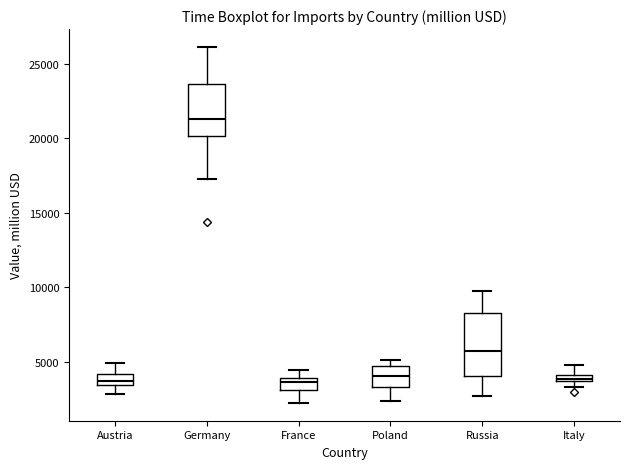

Where is the upper edge of the box for France on the y-axis? The values are not printed on the chart, so give them approximately, as read against the axis.

4000